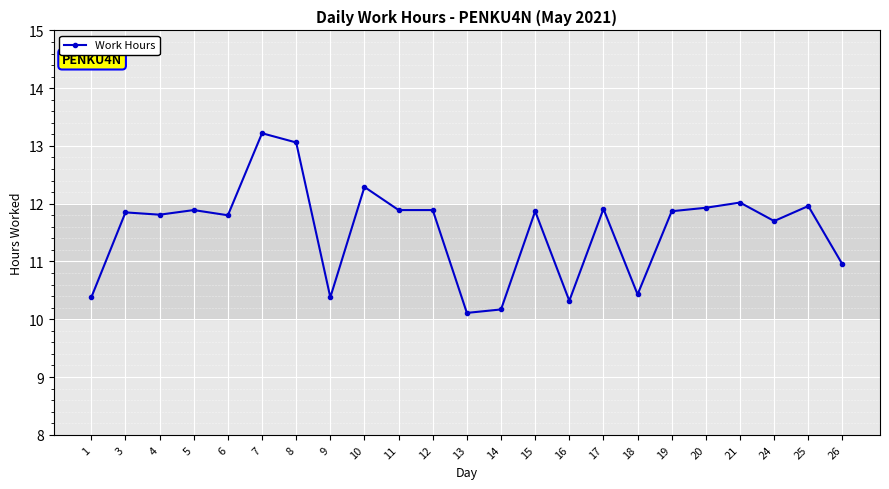

What is the smallest value displayed?

10.1